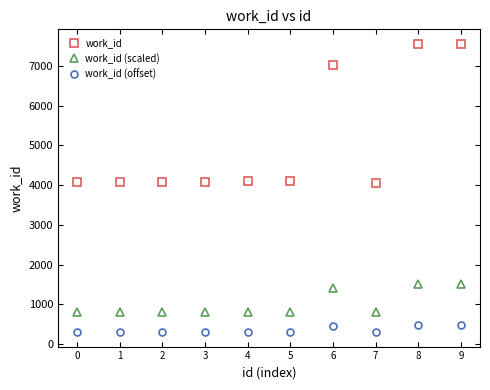

How many values in the work_id (offset) series are below 304?

3